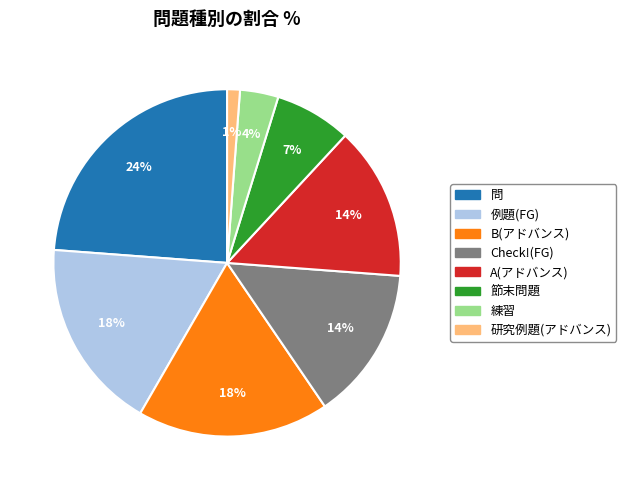

Does any single category account for the majority?

No